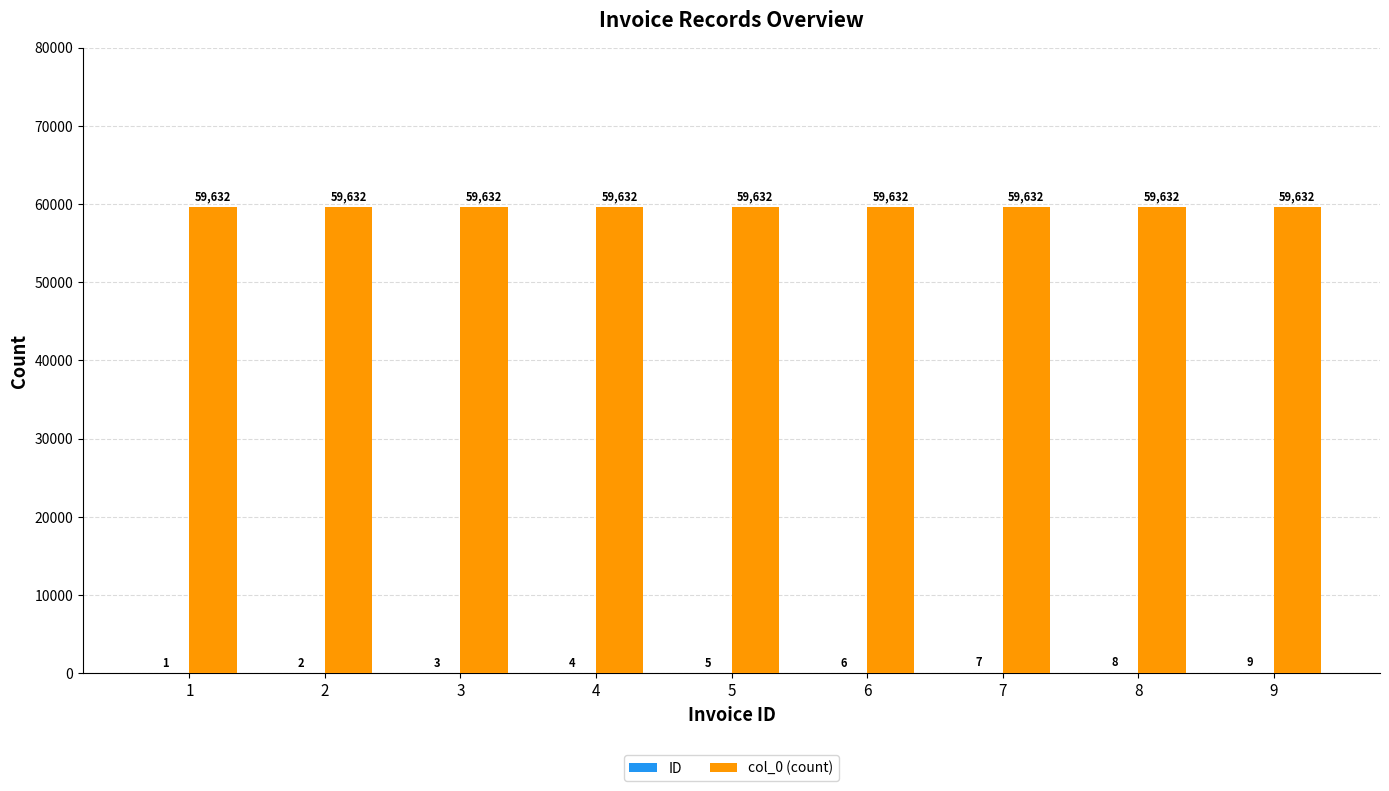

How many data points does each series have?

9